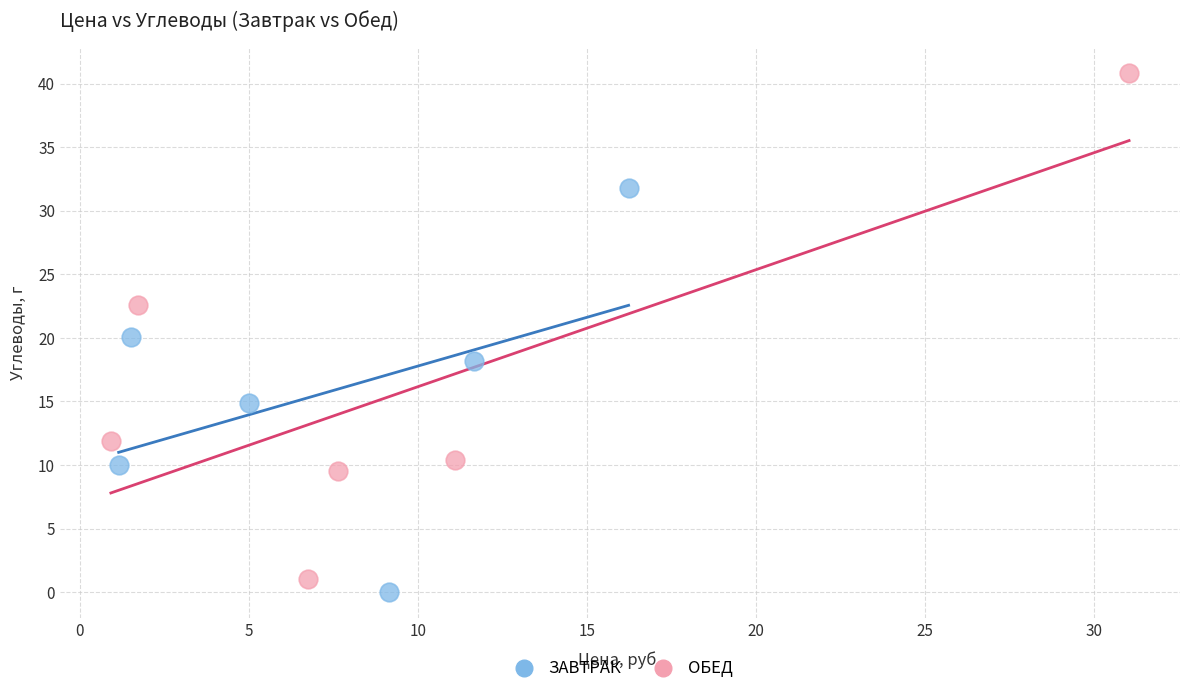

Which series has the widest spread of Y values?

ОБЕД